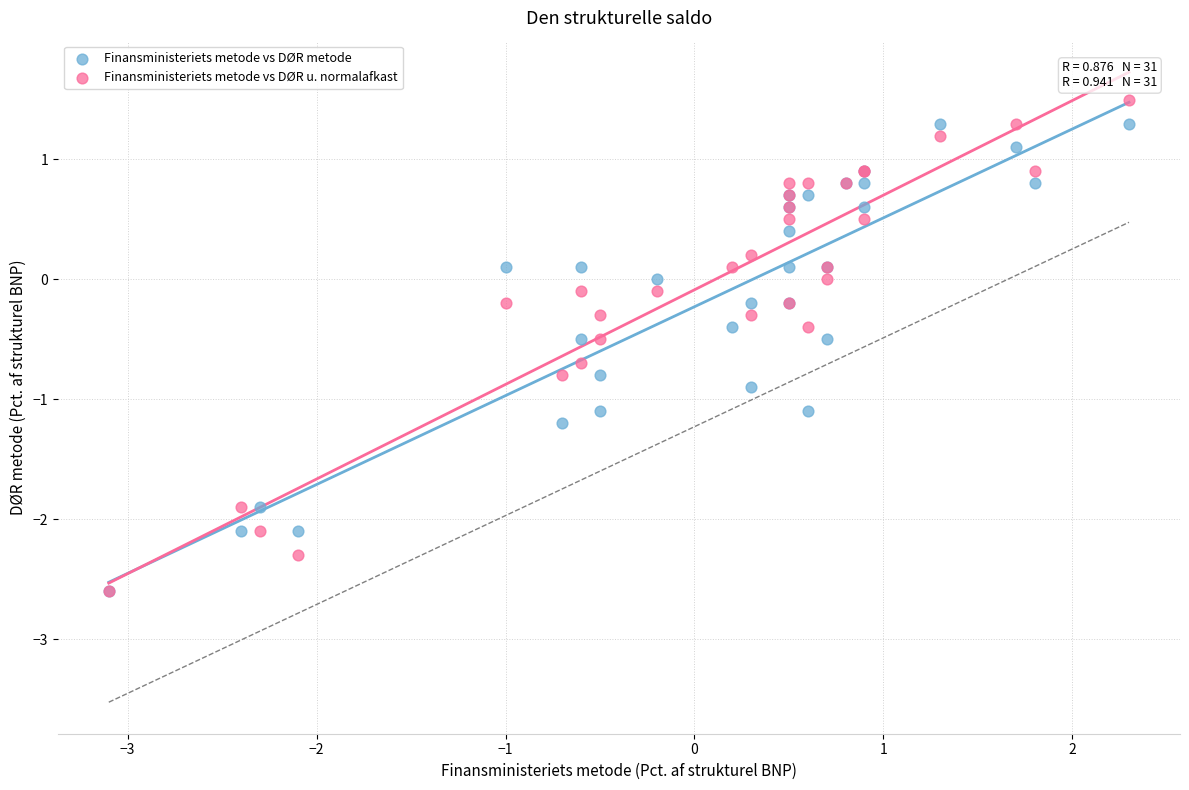

Which series has the widest spread of Y values?

Finansministeriets metode vs DØR u. normalafkast